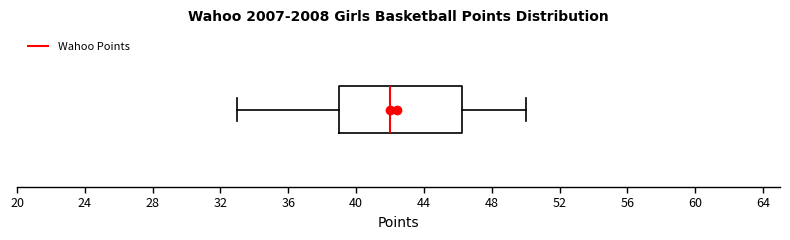

Where does the median line of the box sit on the x-axis? The values are not printed on the chart, so give them approximately, as read against the axis.

42.0